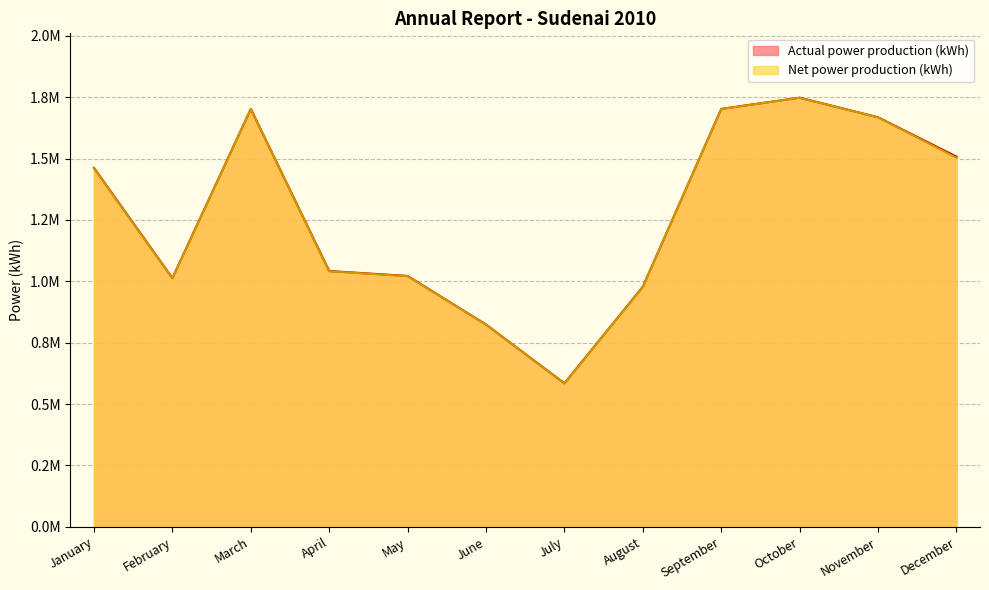

Between March and December, which series saw the biggest shift?

Net power production (kWh)